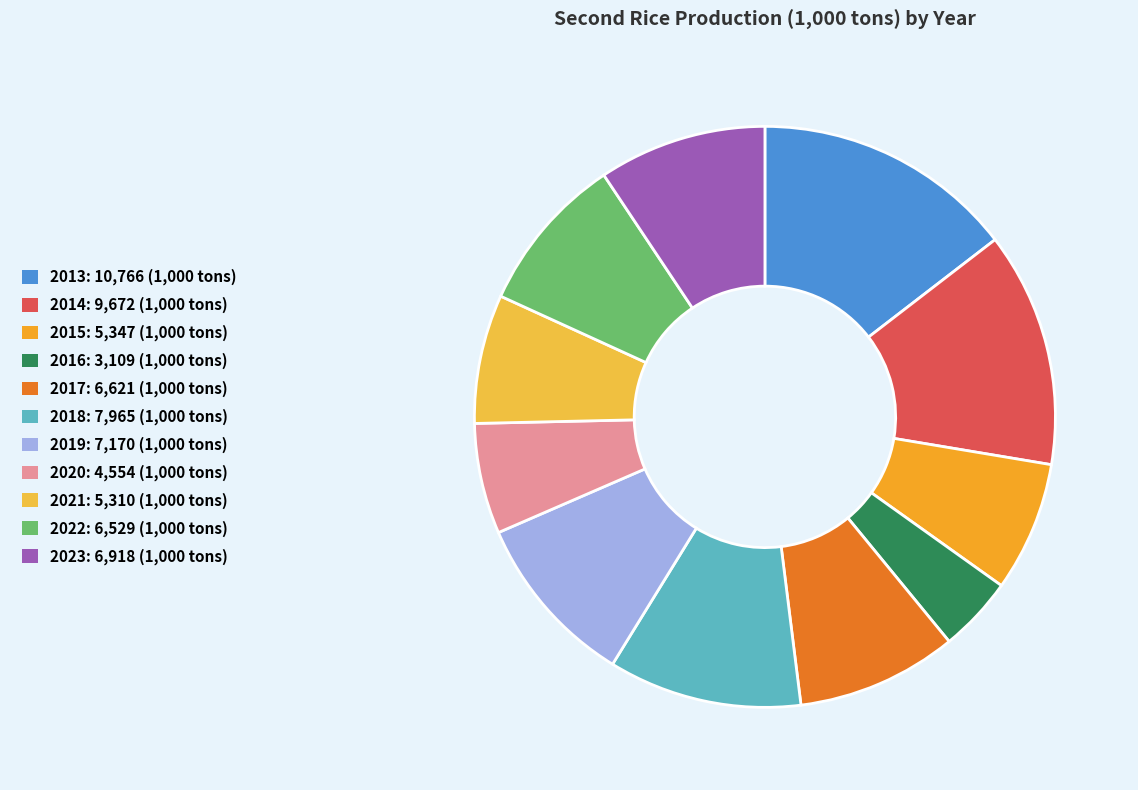

Does 2022 represent more than half of the total?

No